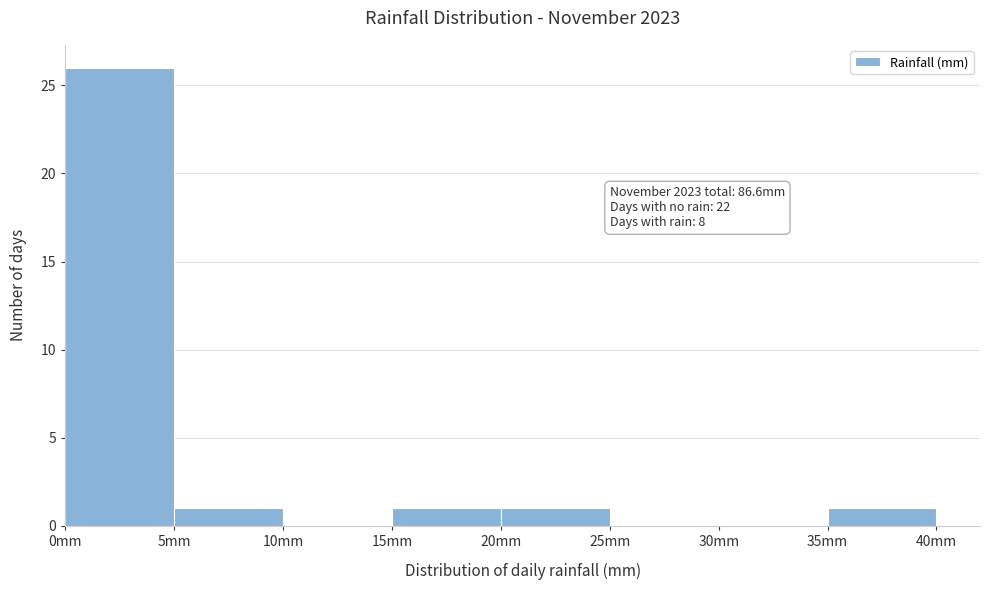

Over which range of the x-axis is the bar tallest?

0 to 5